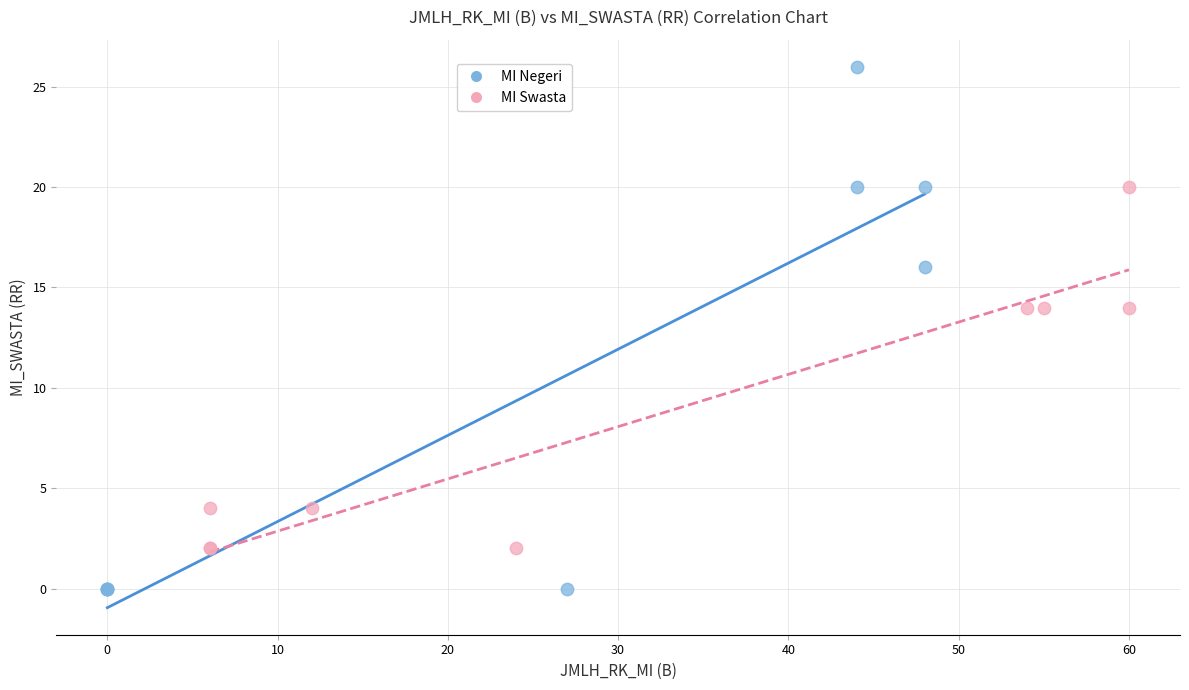

Which series has the largest Y range (max minus min)?

MI Negeri